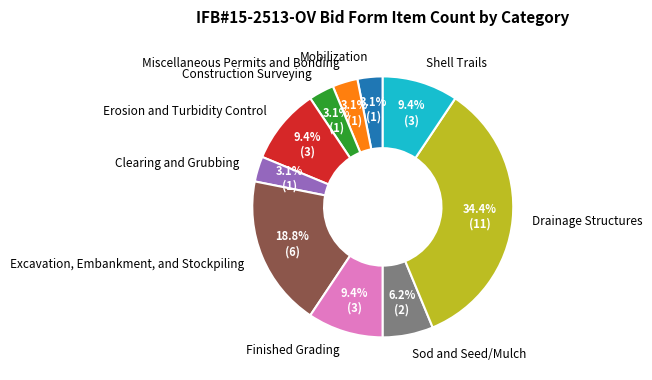

Is it true that Clearing and Grubbing is 3% of the pie?

True